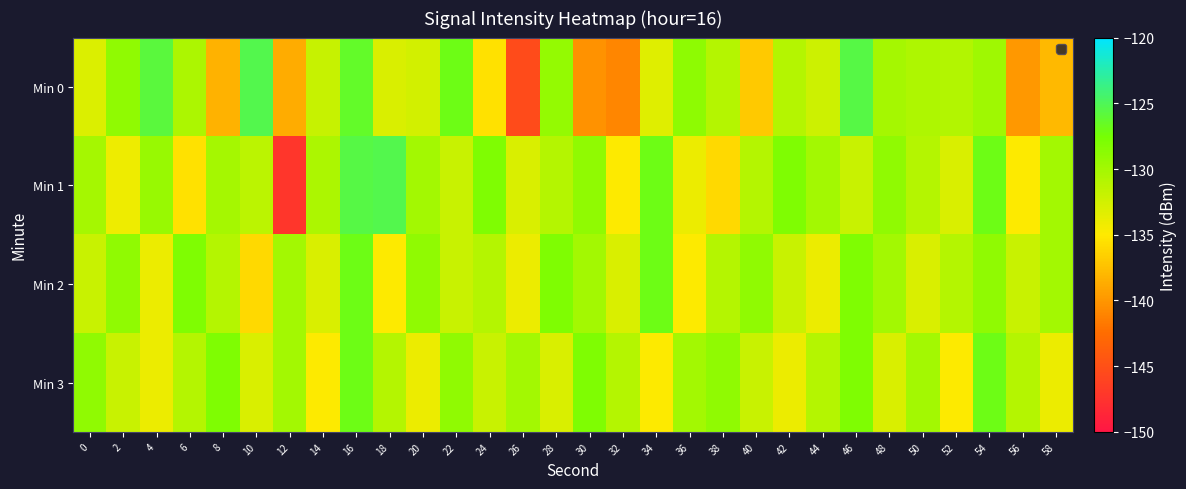

Count the number of data series in this chart.

4